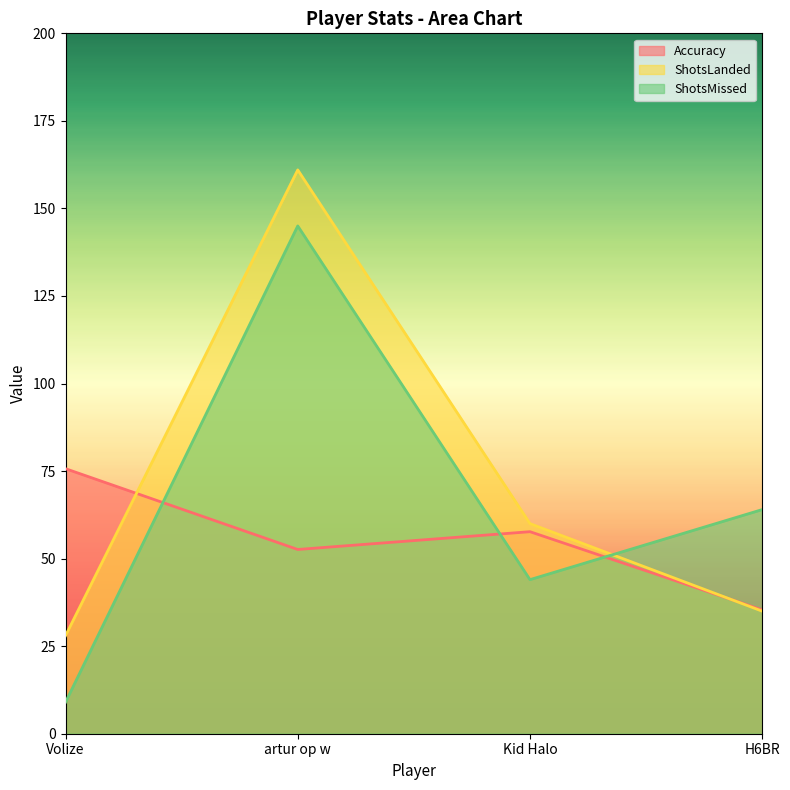

What is the value of the ShotsLanded point at the 2nd from the left?

161.0